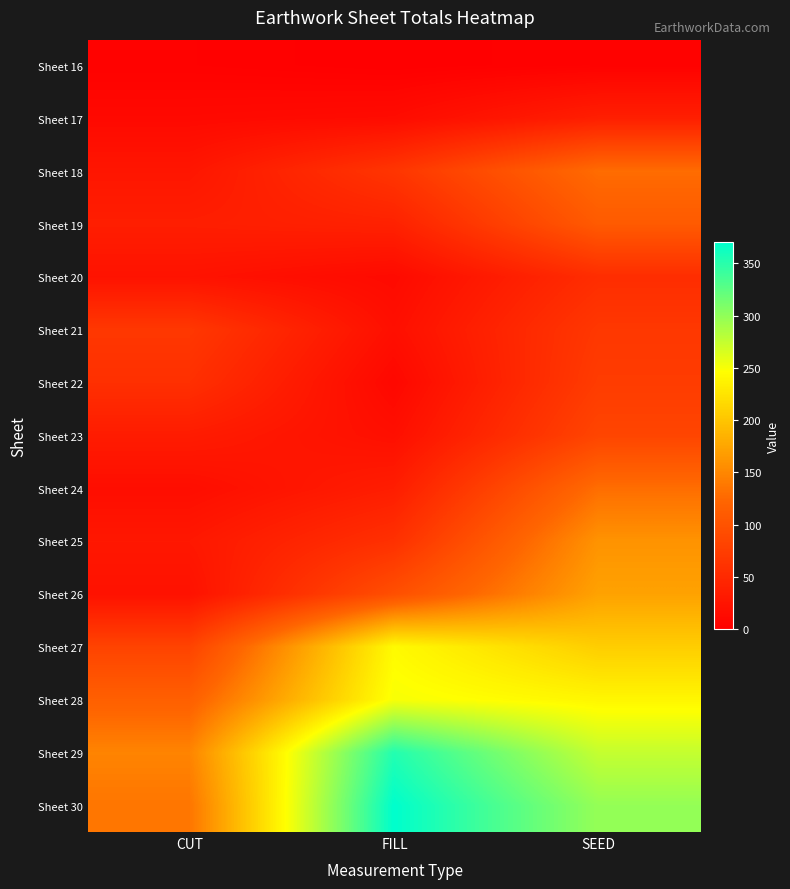

At which category is the sum across all series the highest?

SEED